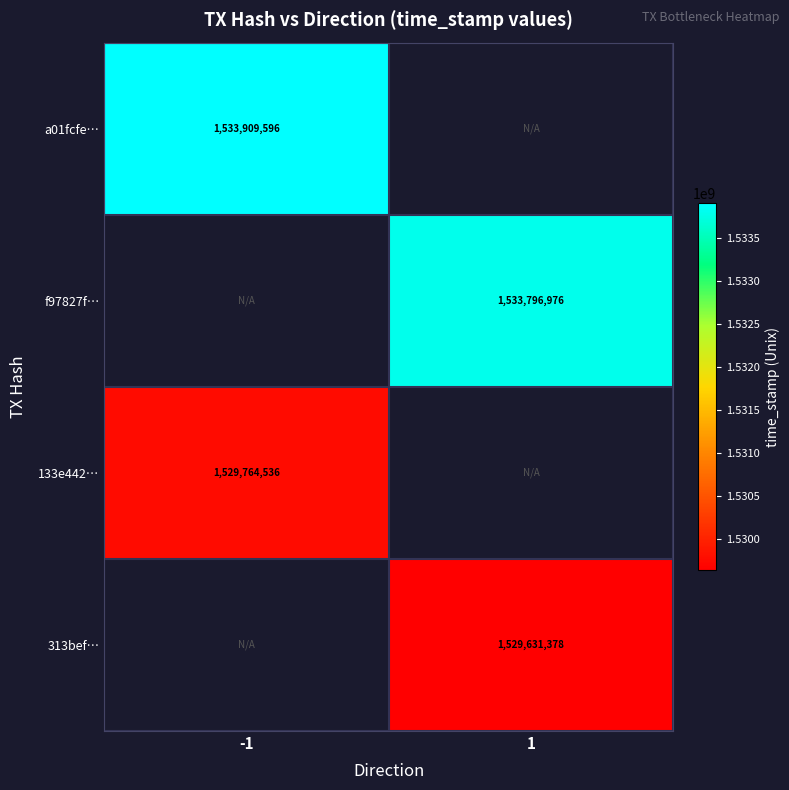

The 133e442… series shows 1065680079 at -1. True or false?

False